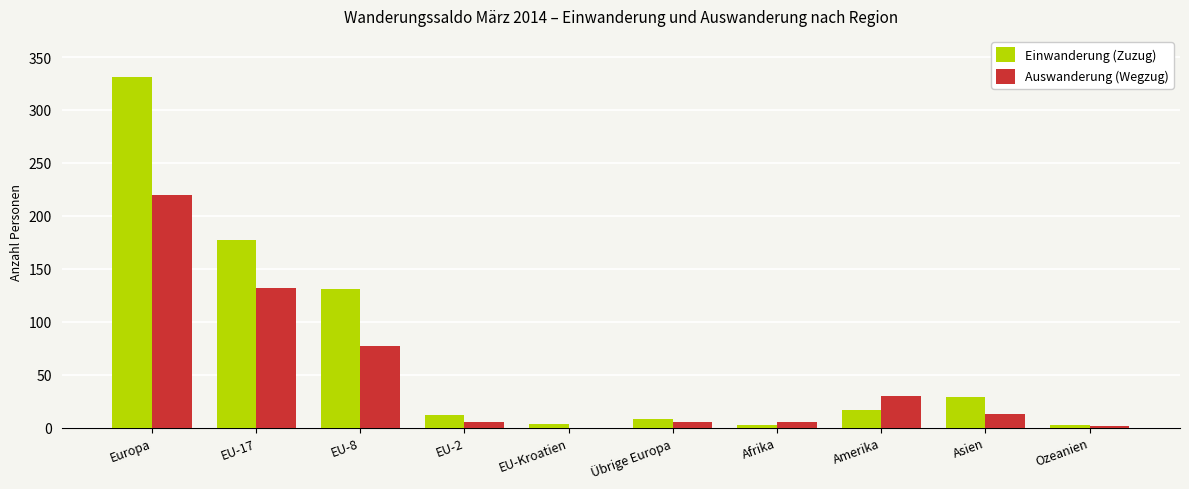

The Einwanderung (Zuzug) series shows 12 at EU-2. True or false?

True